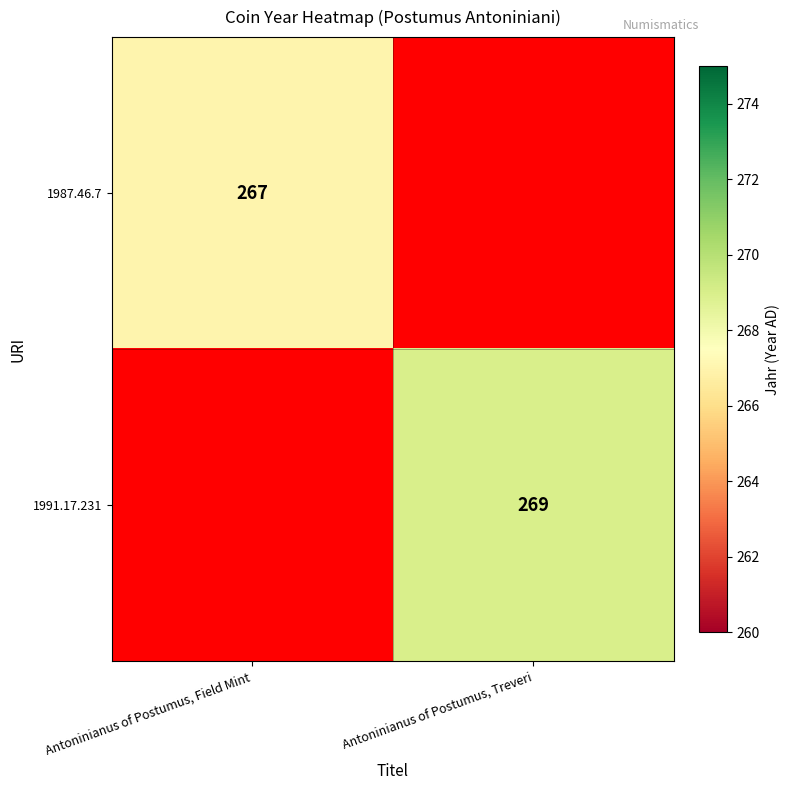

Is the value of 1987.46.7 at Antoninianus of Postumus, Field Mint greater than the value of 1991.17.231 at Antoninianus of Postumus, Treveri?

No